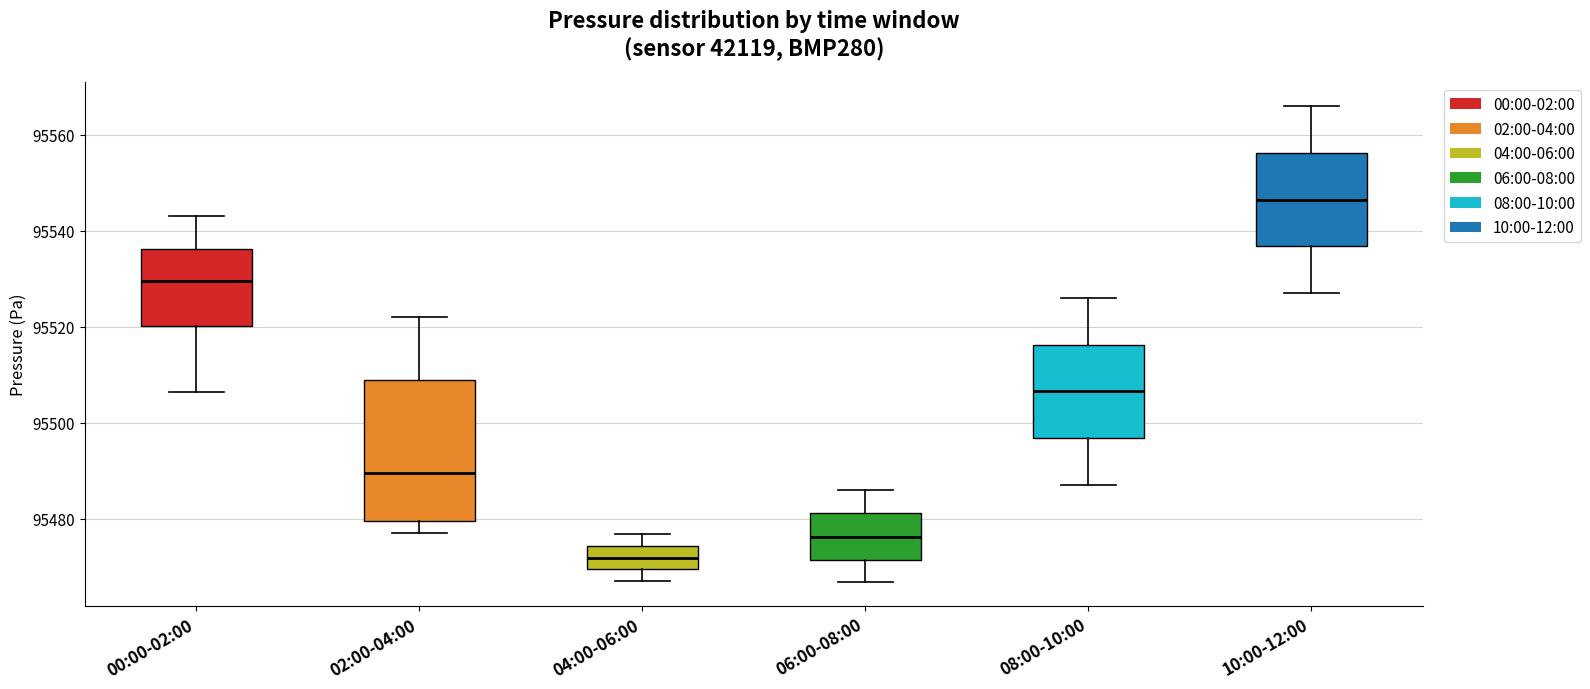

Which box's median line is the lowest?

04:00-06:00